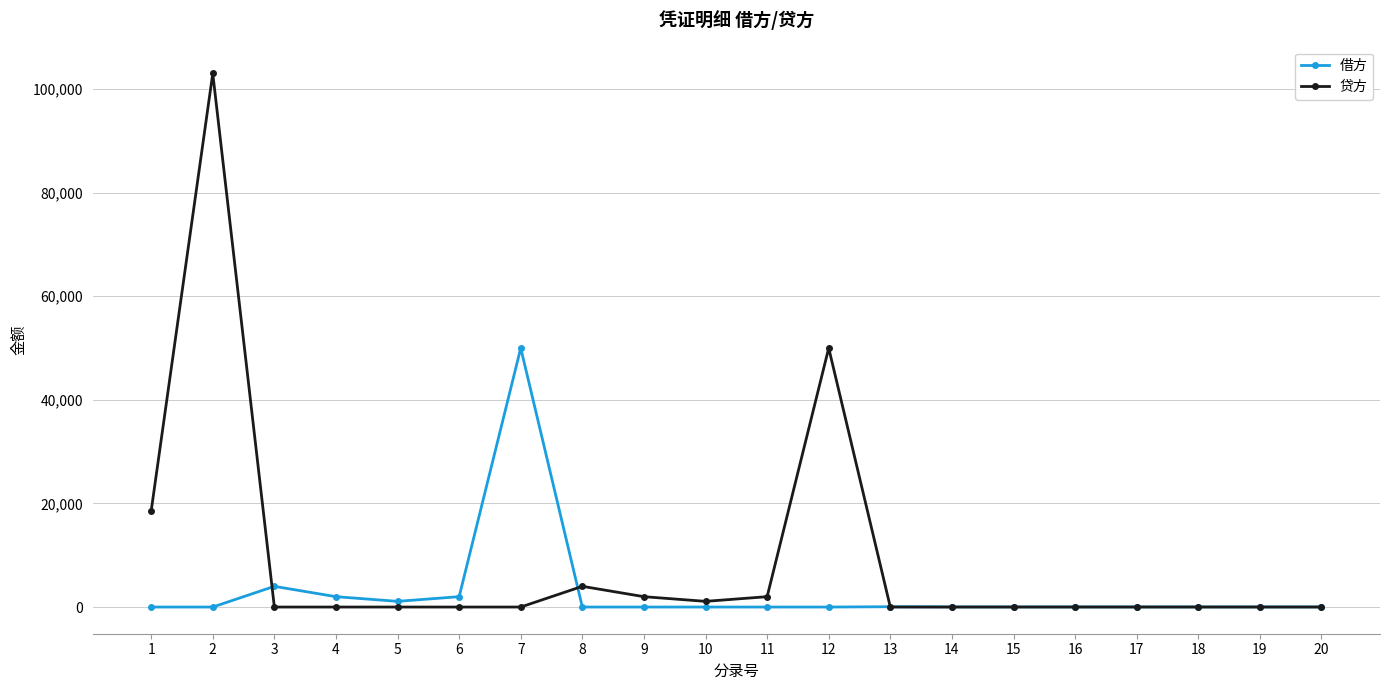

Which series changed the most between 2 and 5?

贷方